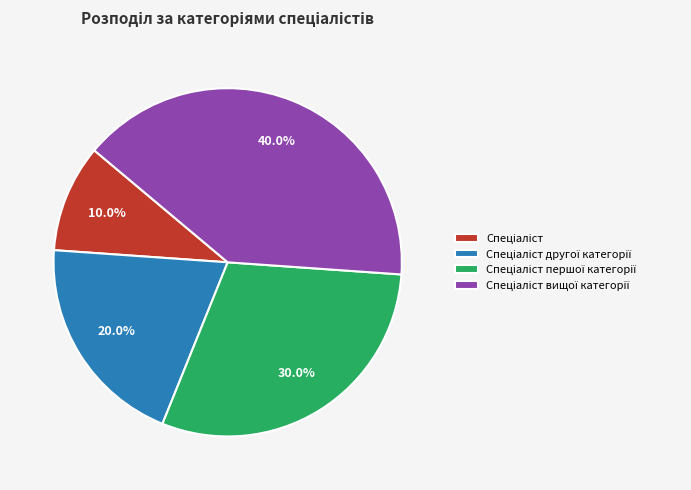

Does any single category account for the majority?

No